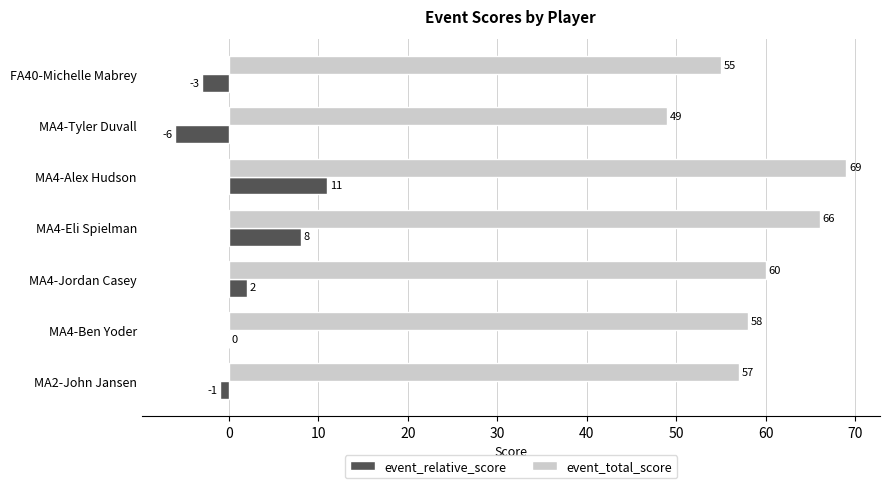

What is the sum of the event_relative_score values at MA4-Ben Yoder and MA4-Alex Hudson?

11